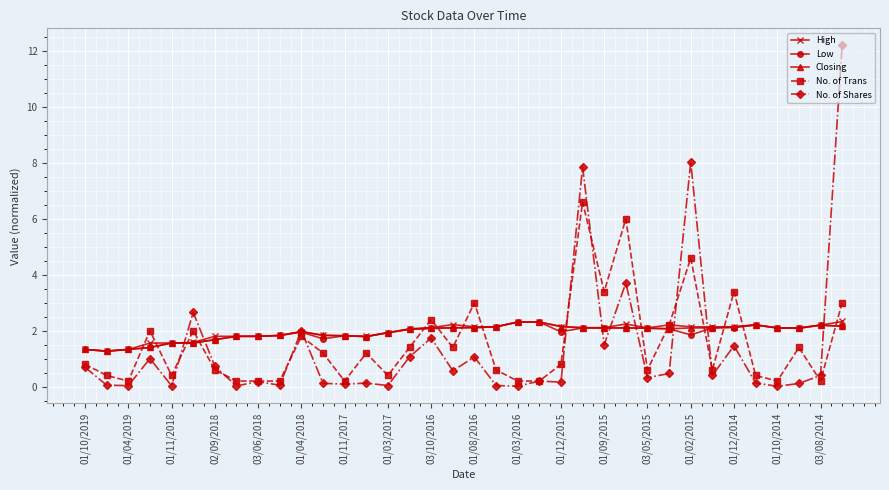

What is the maximum value shown in the chart?

12.2